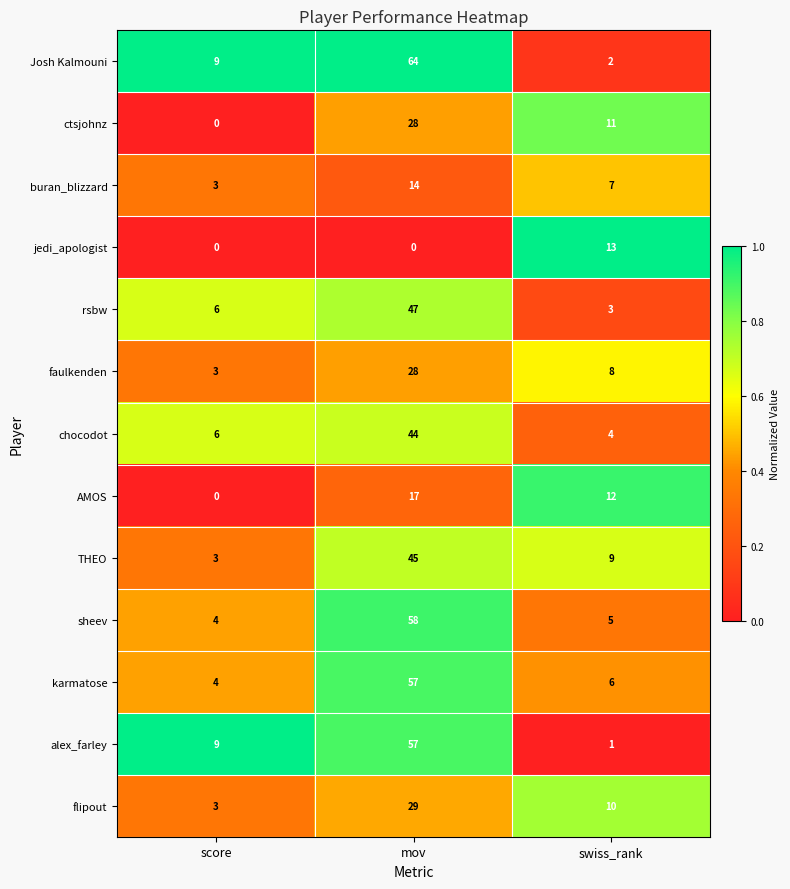

Rank the categories by chocodot value from lowest to highest.

swiss_rank, score, mov